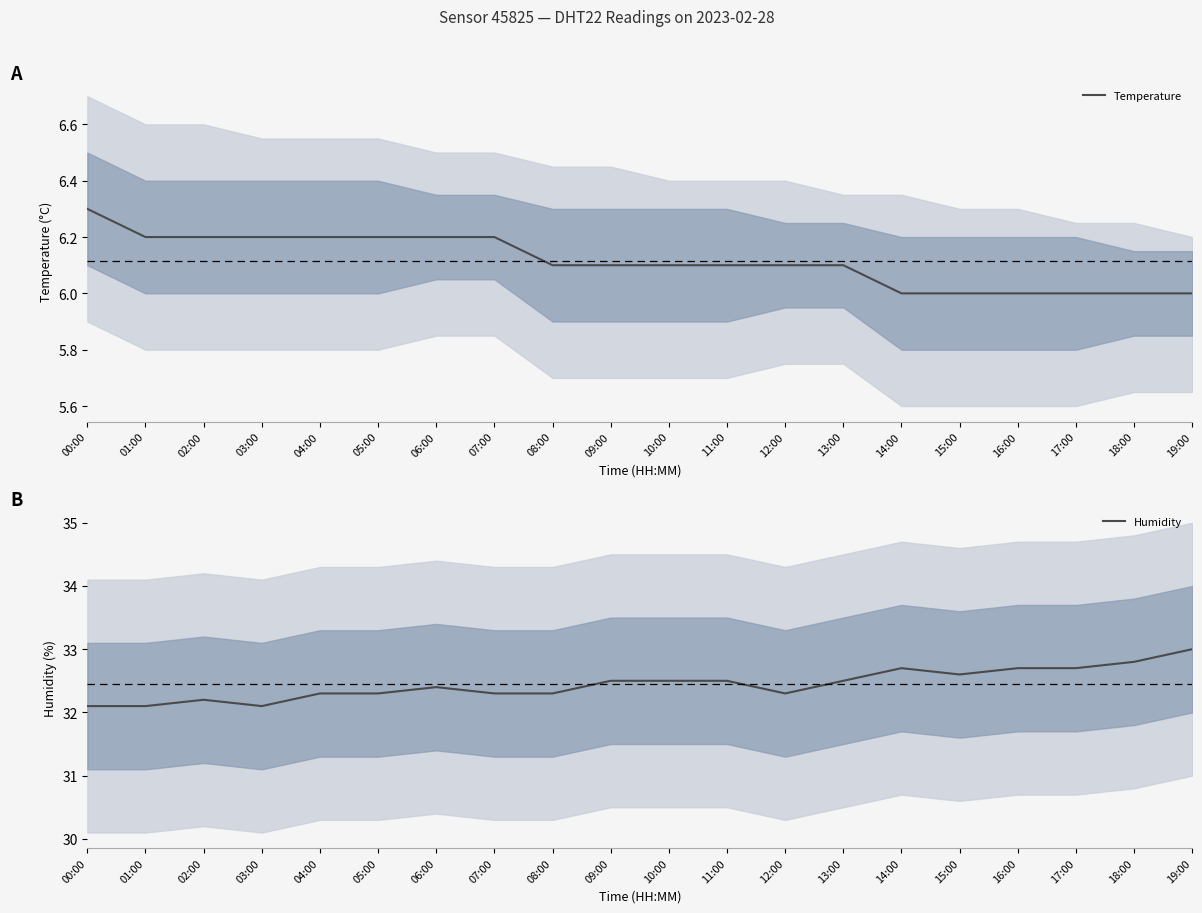

What is the label of the 3rd point from the right?

17:00